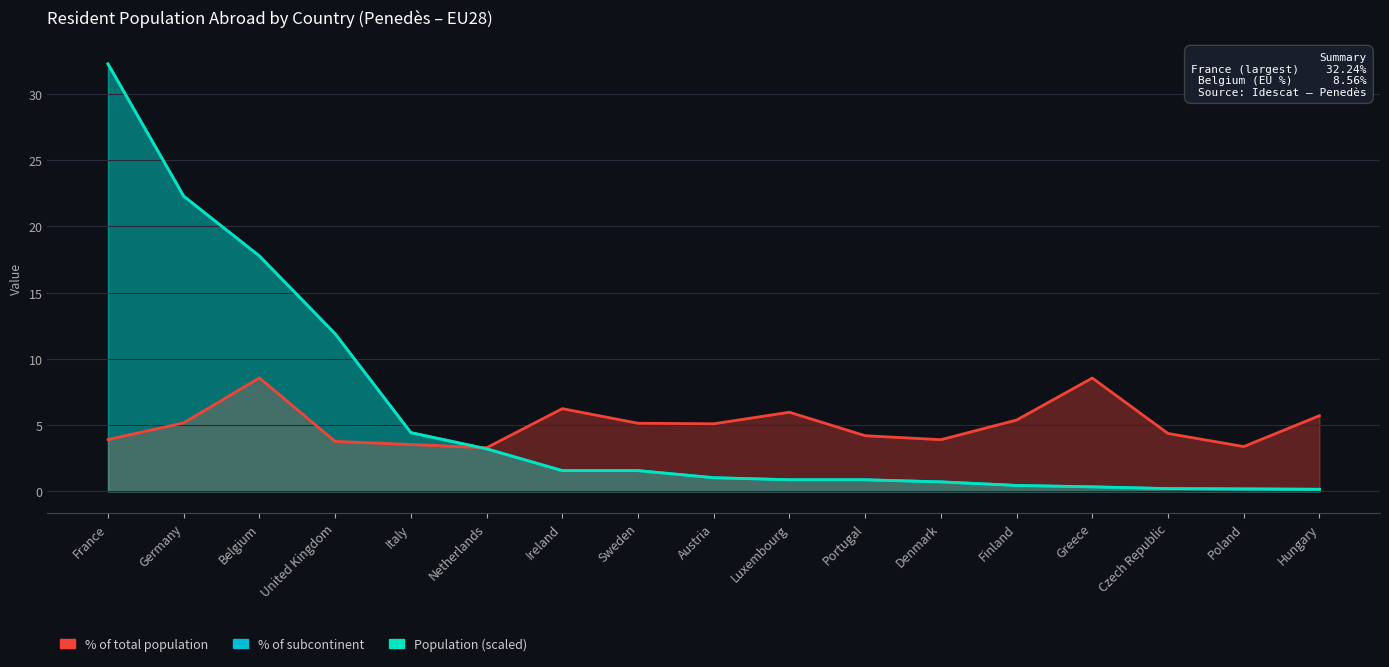

What are all the series names shown in the legend?

% of total population, % of subcontinent, Population (scaled)